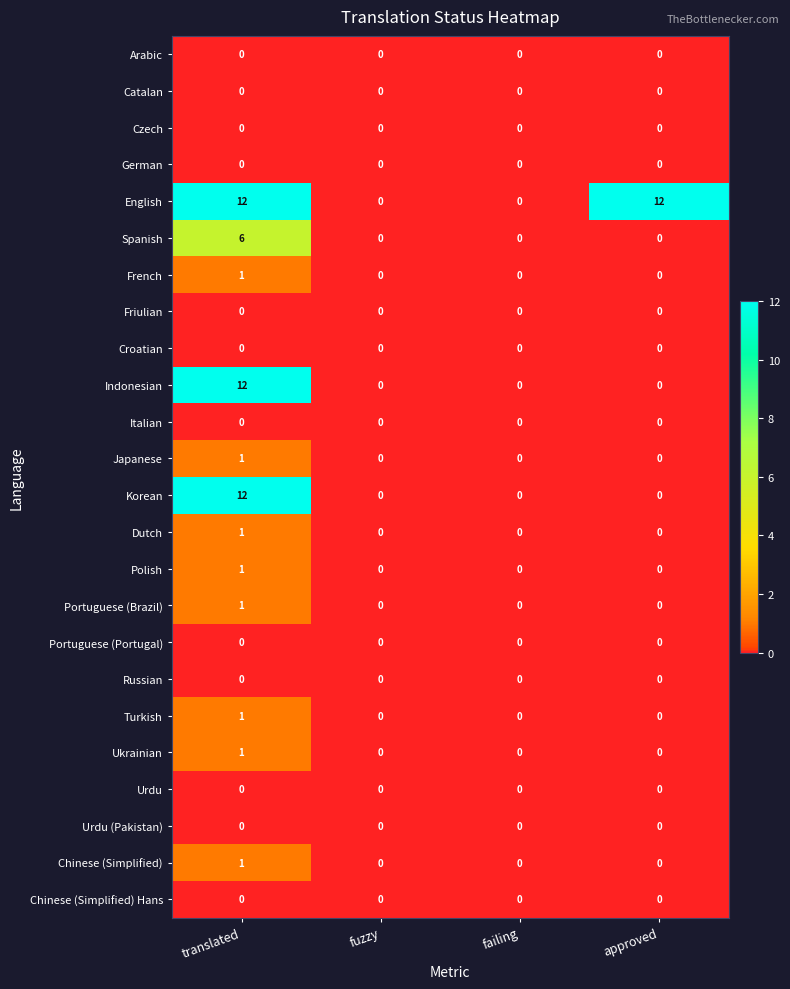

At how many categories does at least one series exceed 4?

2